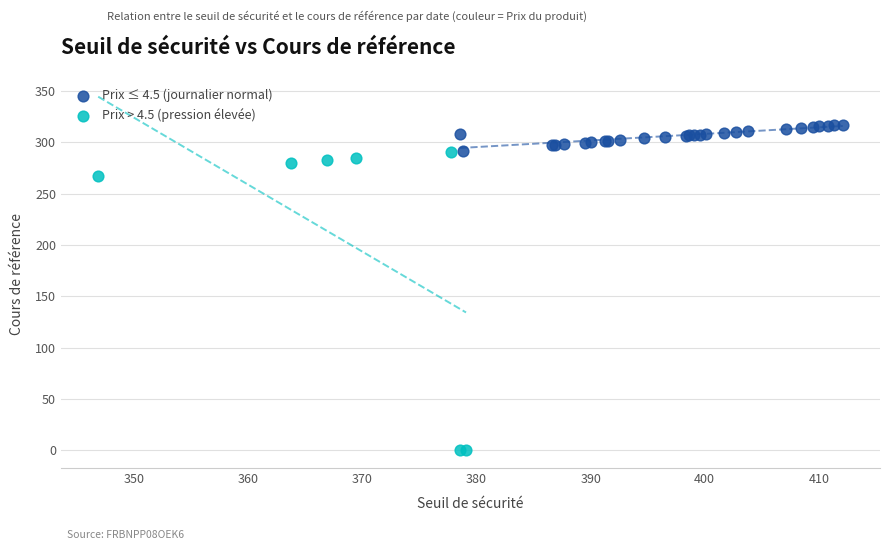

Which series contains the lowest Y value?

Prix > 4.5 (pression élevée)